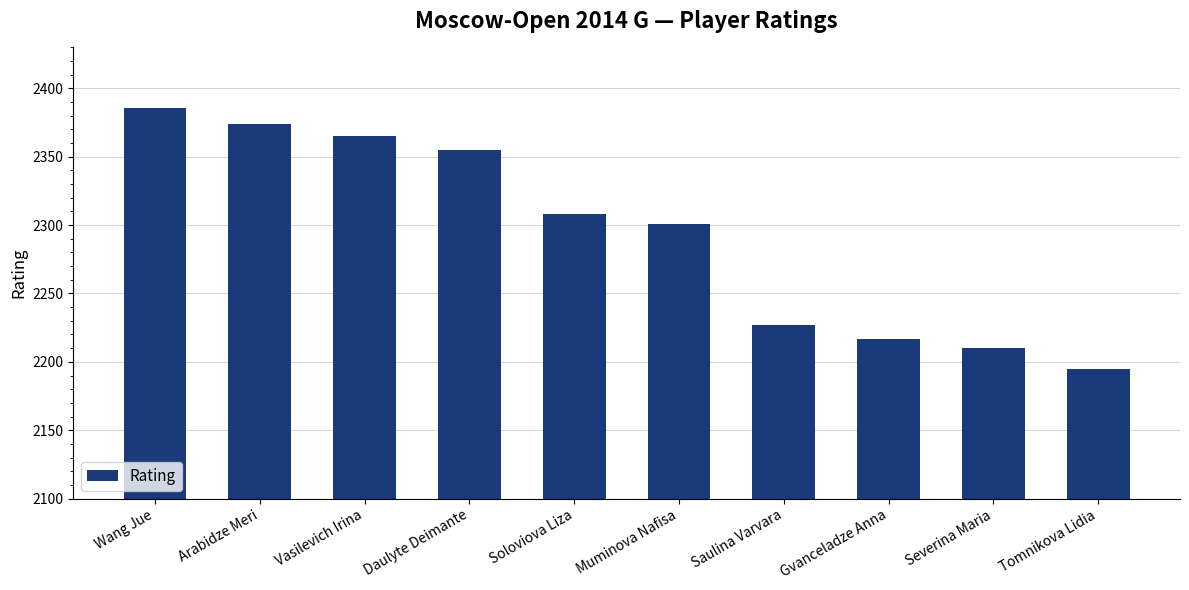

List the labels in order of value, largest first.

Wang Jue, Arabidze Meri, Vasilevich Irina, Daulyte Deimante, Soloviova Liza, Muminova Nafisa, Saulina Varvara, Gvanceladze Anna, Severina Maria, Tomnikova Lidia